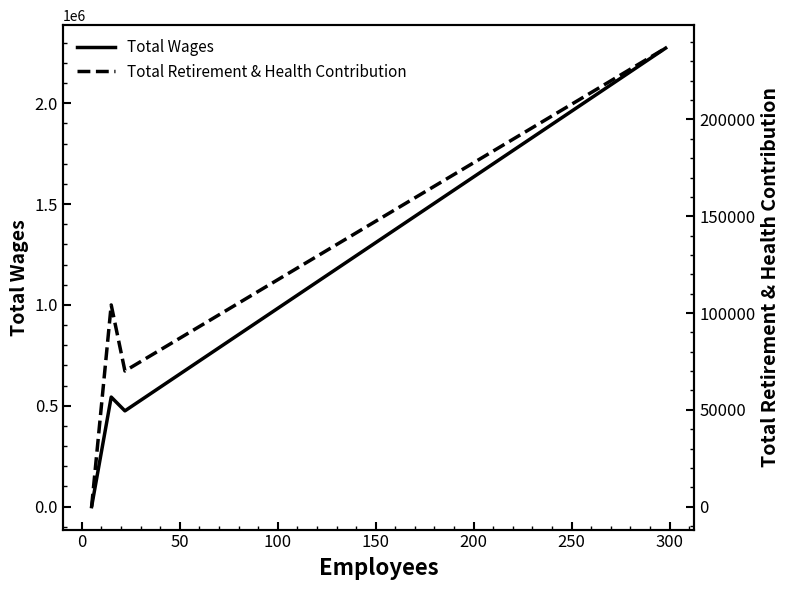

Is the value of Total Wages at 50 greater than the value of Total Retirement & Health Contribution at −50?

Yes